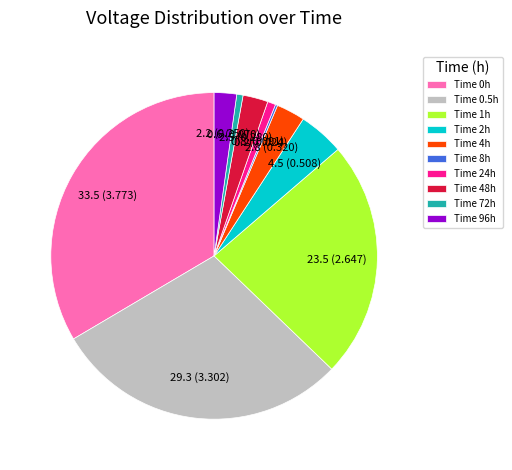

Is there any slice that represents more than half of the pie?

No